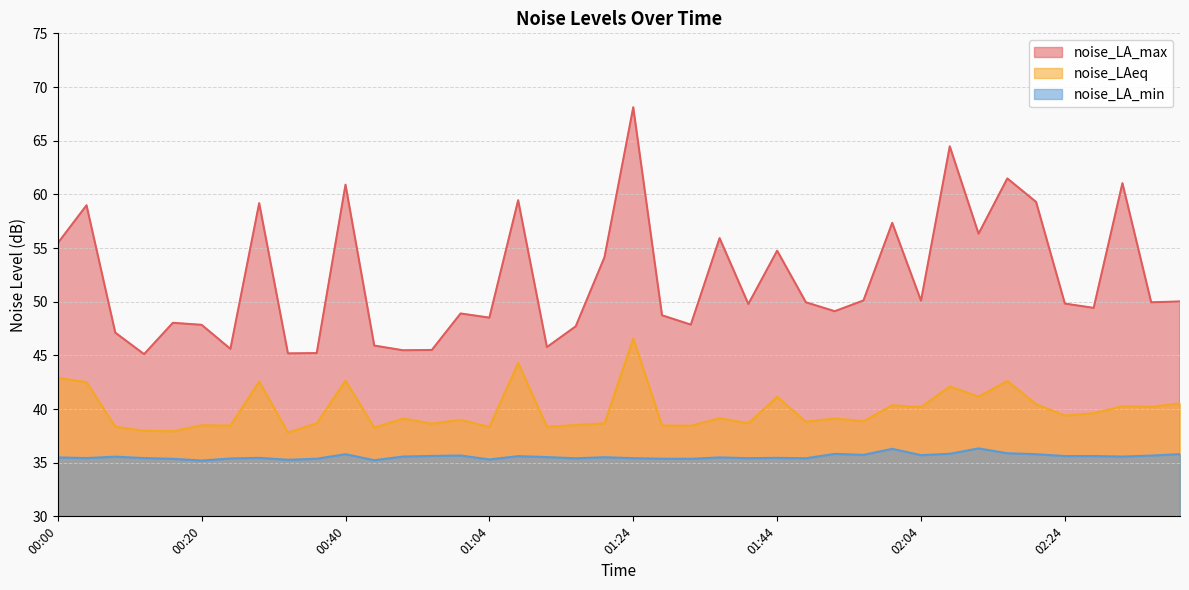

At 01:00, list the series in order from largest to smallest.

noise_LA_max, noise_LAeq, noise_LA_min